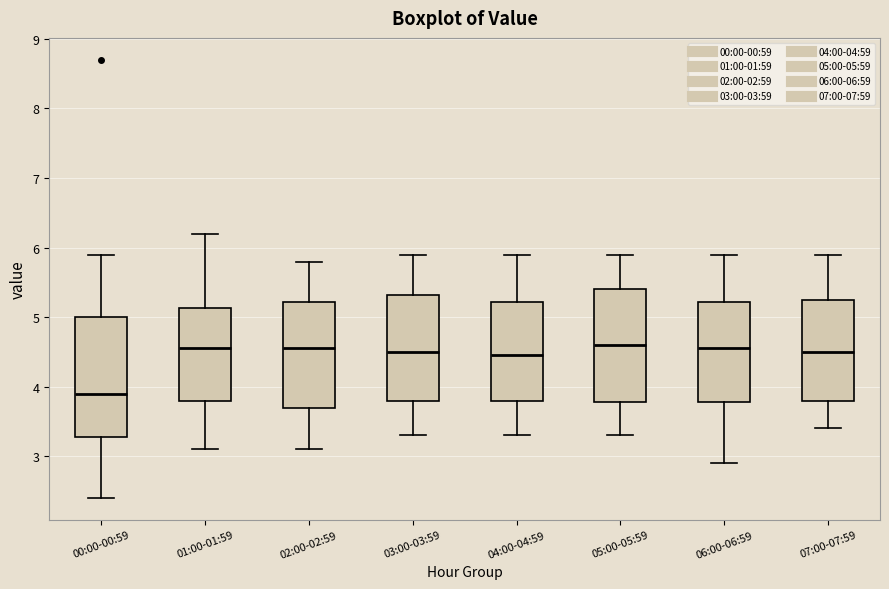

Reading left to right, transcribe this box plot: for each box, give where its median line is, the range the box spans, and where its two whiskers end, as read against the y-axis. The values are not printed on the chart, so give them approximately, as read against the axis.

00:00-00:59: median 3.9, box 3.3 to 5.0, whiskers 2.4 to 5.9
01:00-01:59: median 4.6, box 3.8 to 5.1, whiskers 3.1 to 6.2
02:00-02:59: median 4.6, box 3.7 to 5.2, whiskers 3.1 to 5.8
03:00-03:59: median 4.5, box 3.8 to 5.3, whiskers 3.3 to 5.9
04:00-04:59: median 4.5, box 3.8 to 5.2, whiskers 3.3 to 5.9
05:00-05:59: median 4.6, box 3.8 to 5.4, whiskers 3.3 to 5.9
06:00-06:59: median 4.6, box 3.8 to 5.2, whiskers 2.9 to 5.9
07:00-07:59: median 4.5, box 3.8 to 5.3, whiskers 3.4 to 5.9